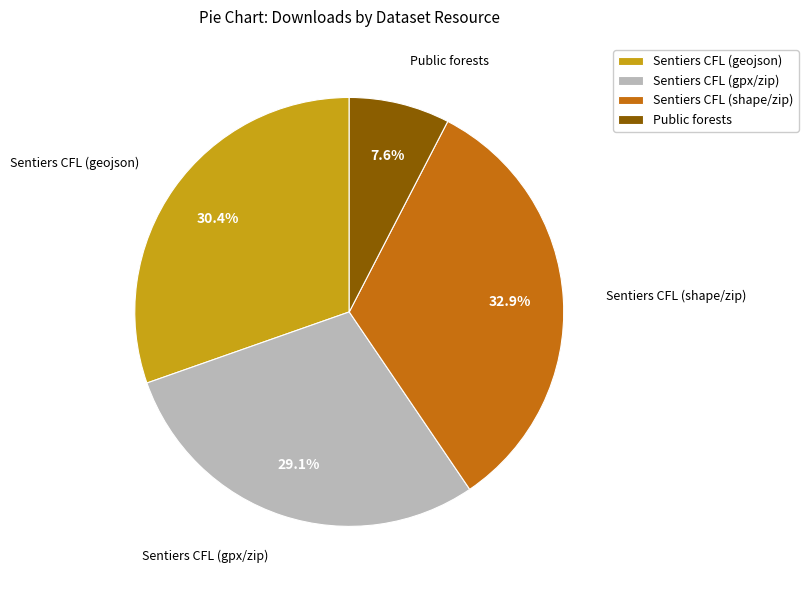

To the nearest percent, what is the average slice percentage?

25%